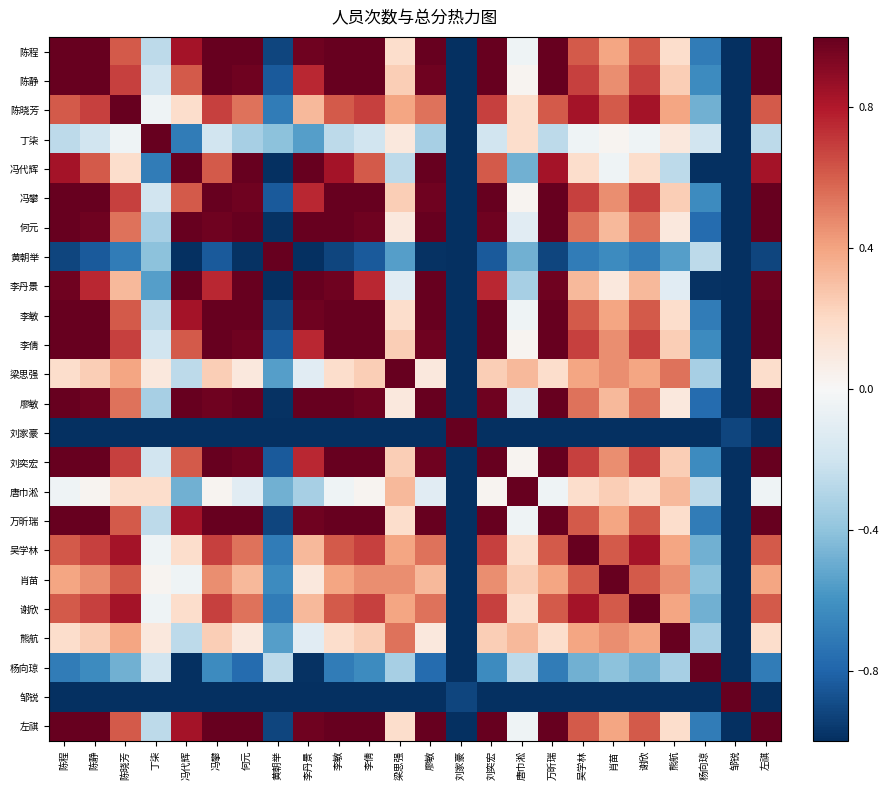

Between 梁思强 and 谢欣, which series saw the biggest shift?

梁思强